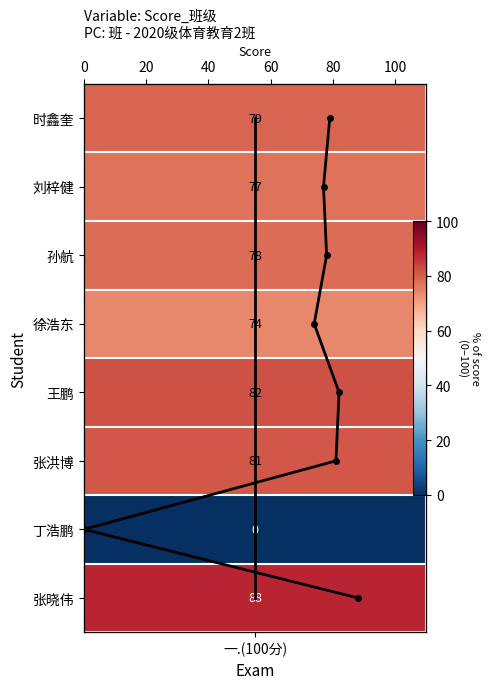

Where is 一.(100分) nearest to the value 3?

一.(100分)